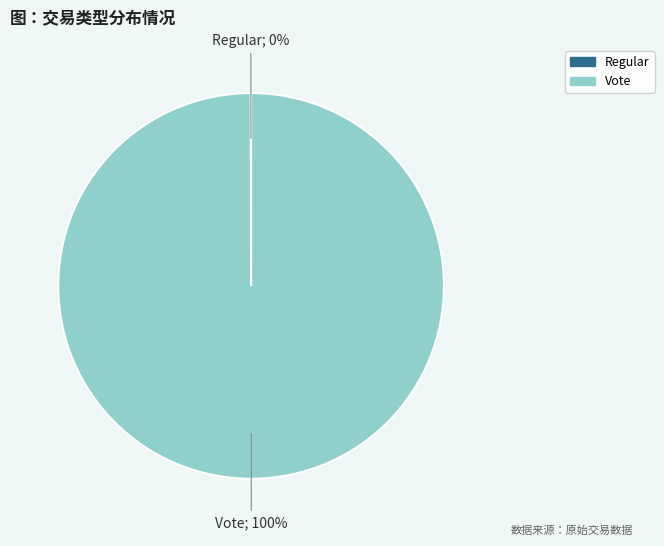

Is there any slice that represents more than half of the pie?

Yes